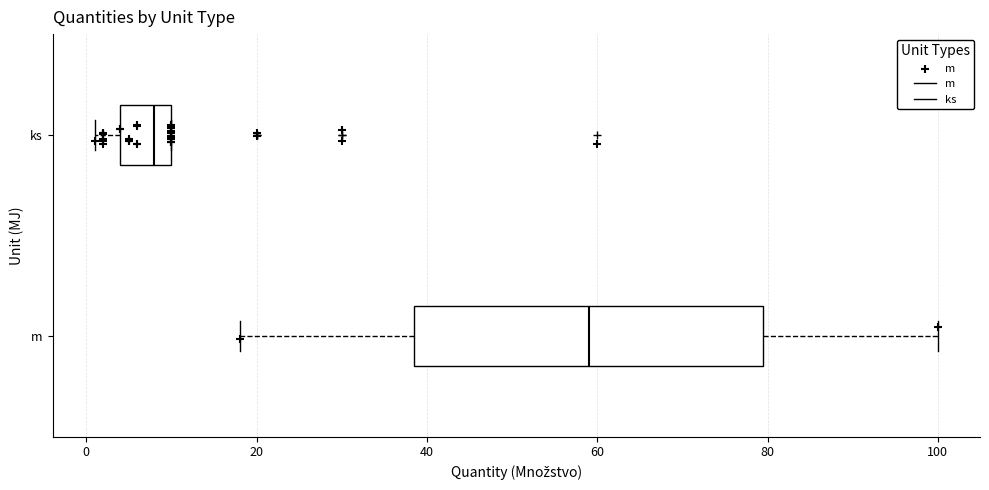

Where does the left whisker of the box for ks end on the x-axis? The values are not printed on the chart, so give them approximately, as read against the axis.

2